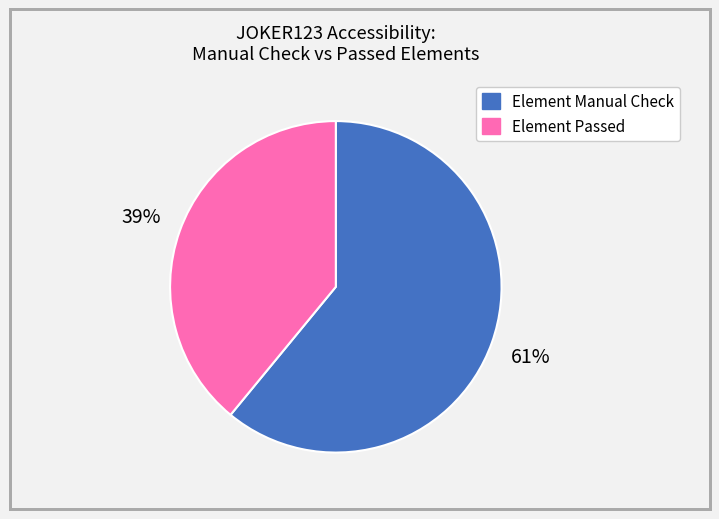

Is there a majority slice in this chart?

Yes